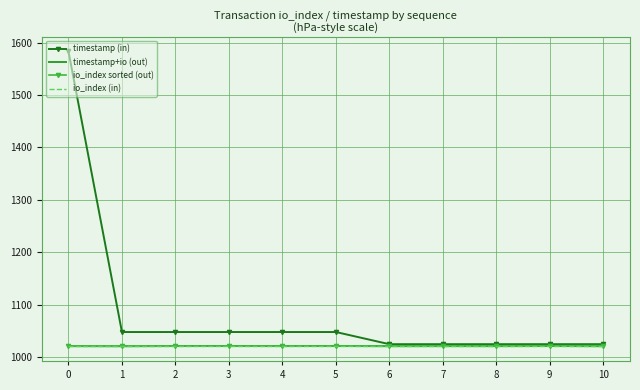

The io_index sorted (out) series shows 1392.4 at 5. True or false?

False